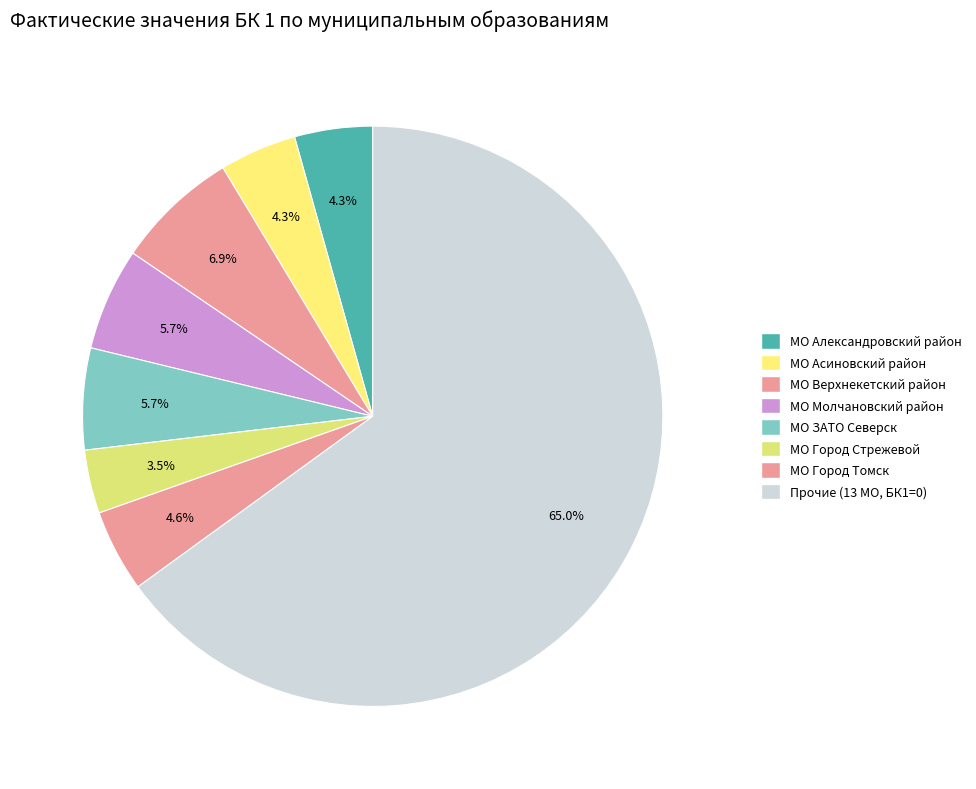

Which category has the smallest portion of the pie?

МО Город Стрежевой